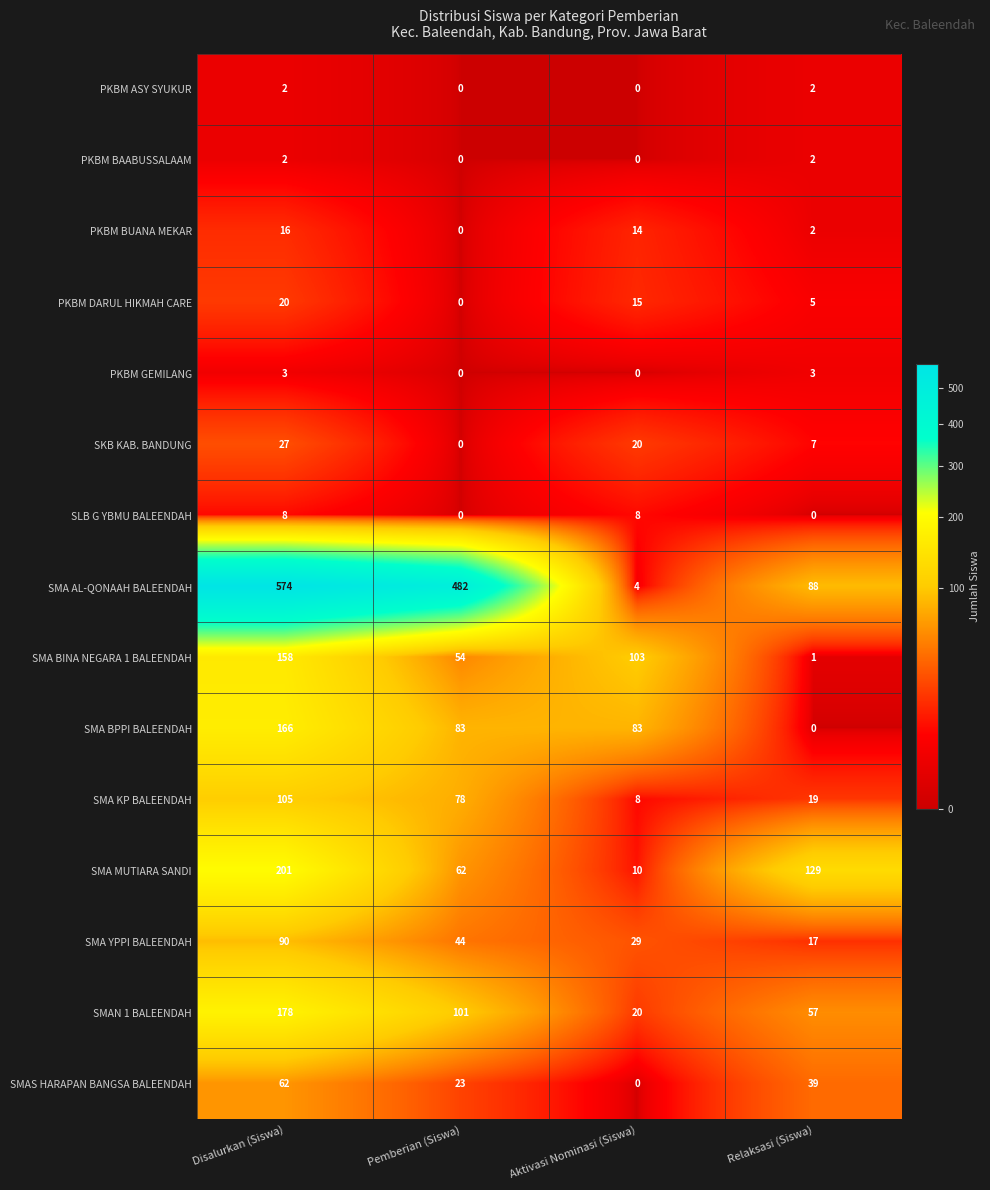

How many SMA AL-QONAAH BALEENDAH values are between 88 and 574?

3